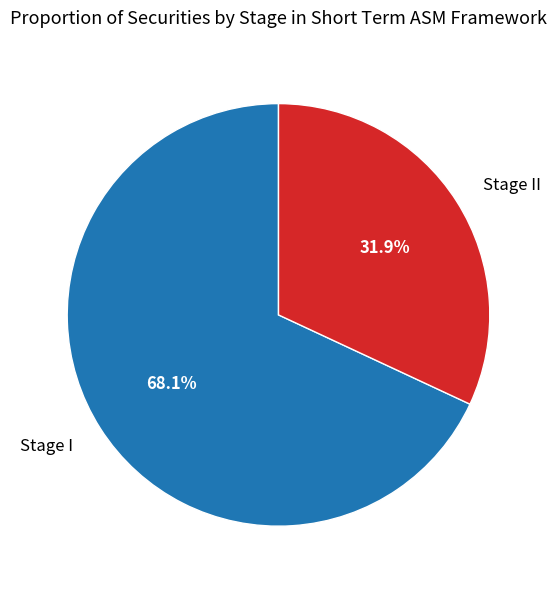

Count the number of slices in the pie.

2